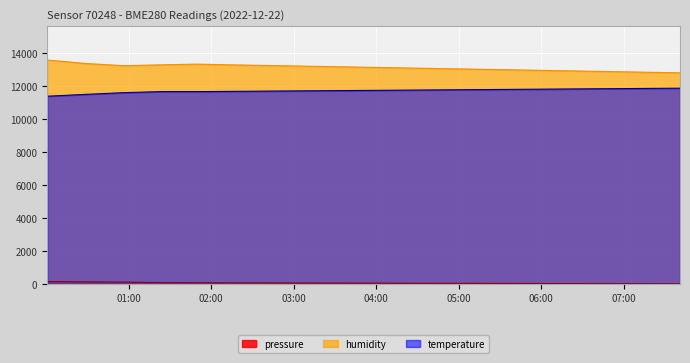

Does the chart display data point markers on the line(s)?

No